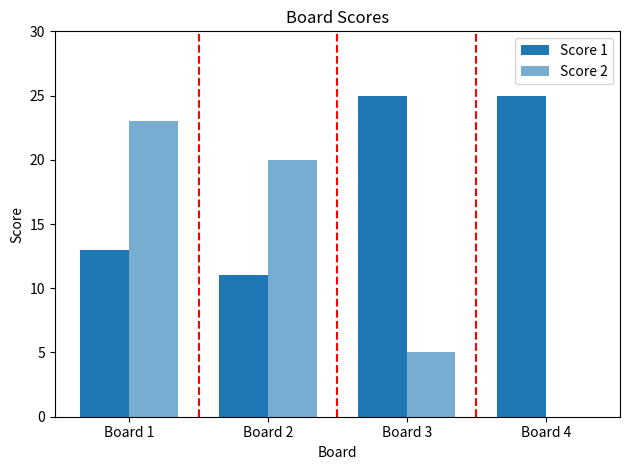

What is the total value across all series at Board 2?

31